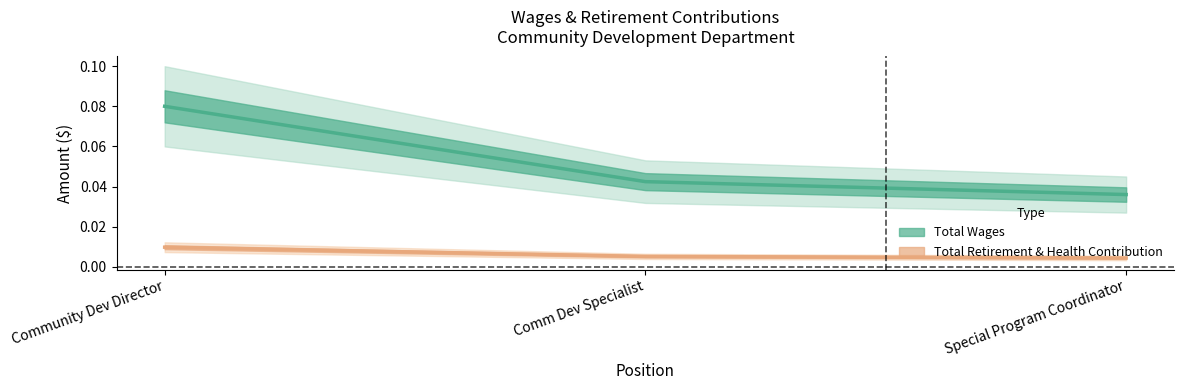

Is it true that Total Wages equals 0.0 at Special Program Coordinator?

True